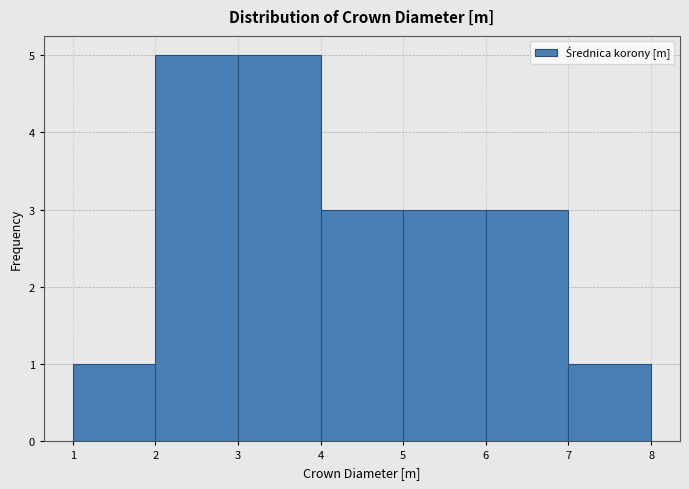

What is the height of the bar covering 4 to 5 on the x-axis? The values are not printed on the chart, so give them approximately, as read against the axis.

3